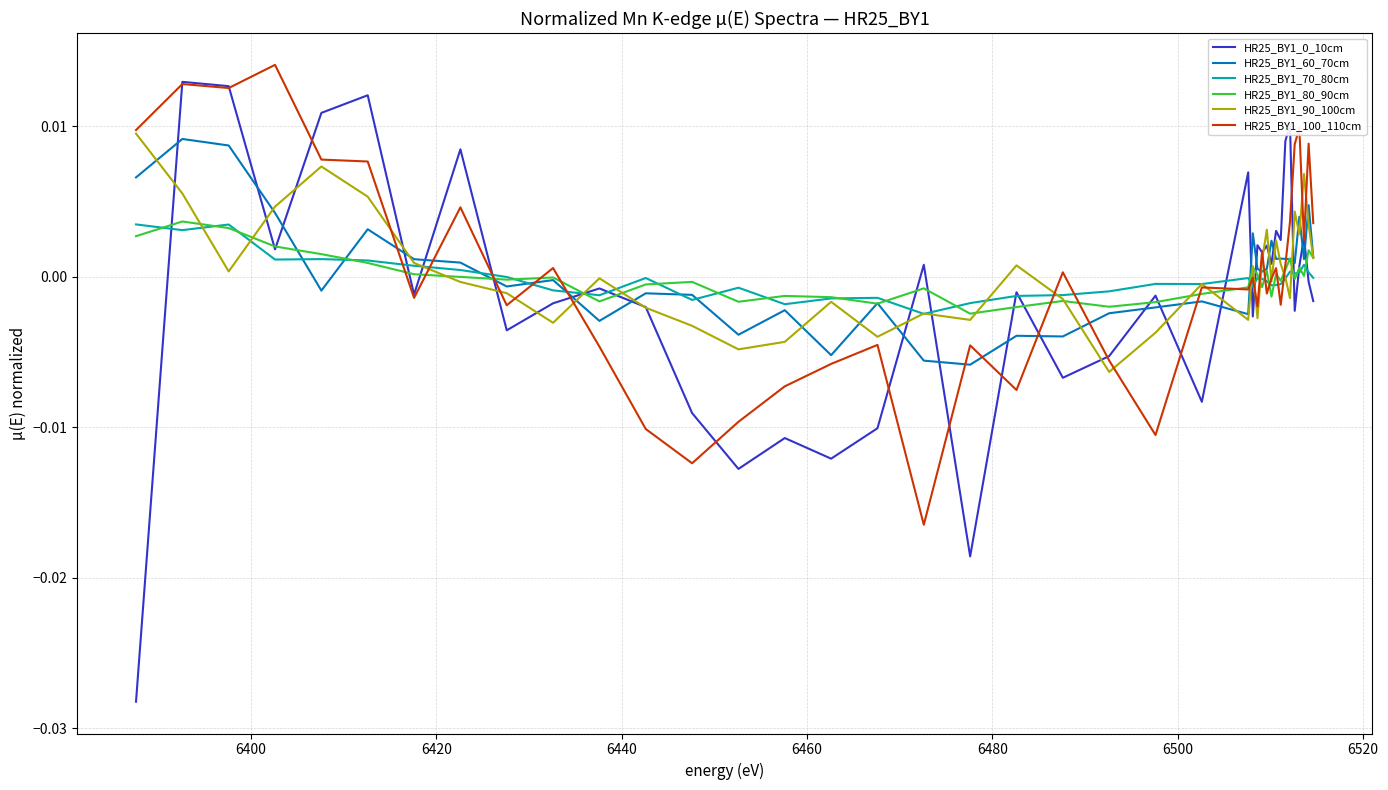

True or false: HR25_BY1_0_10cm and HR25_BY1_60_70cm intersect in this chart.

True